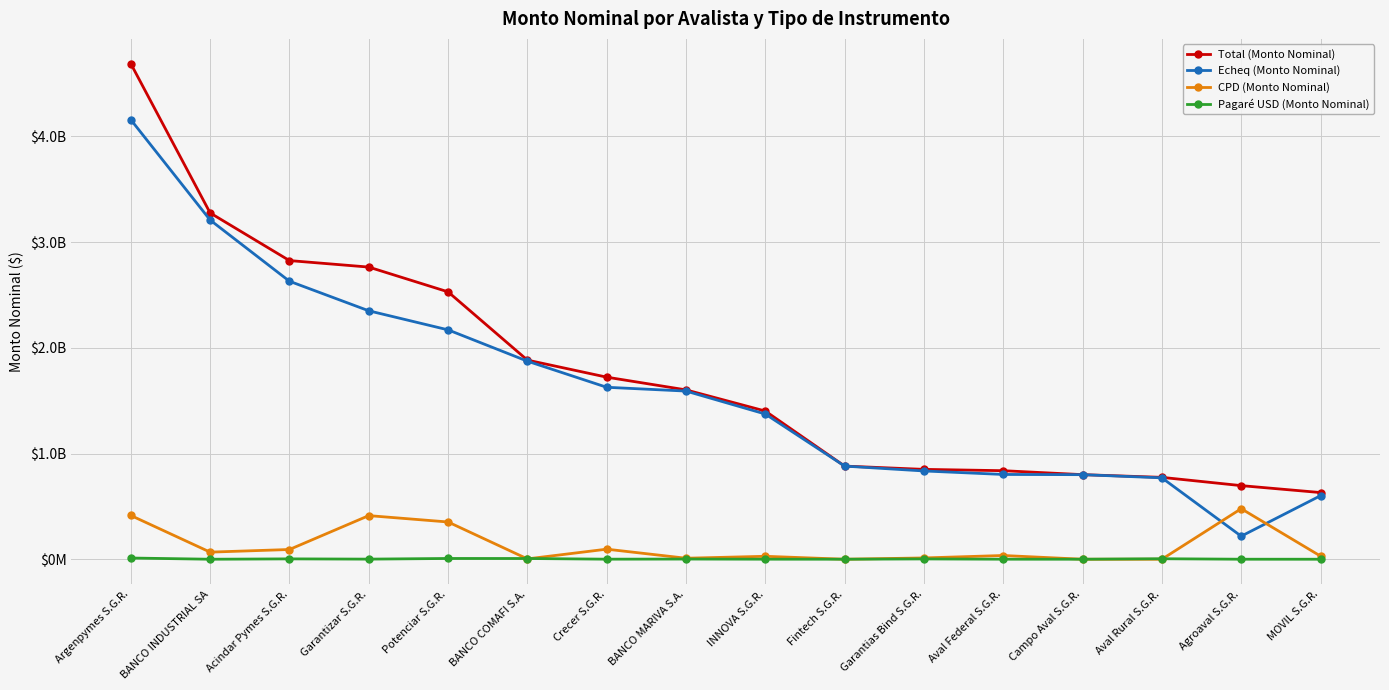

What is the label of the 10th point from the right?

Crecer S.G.R.